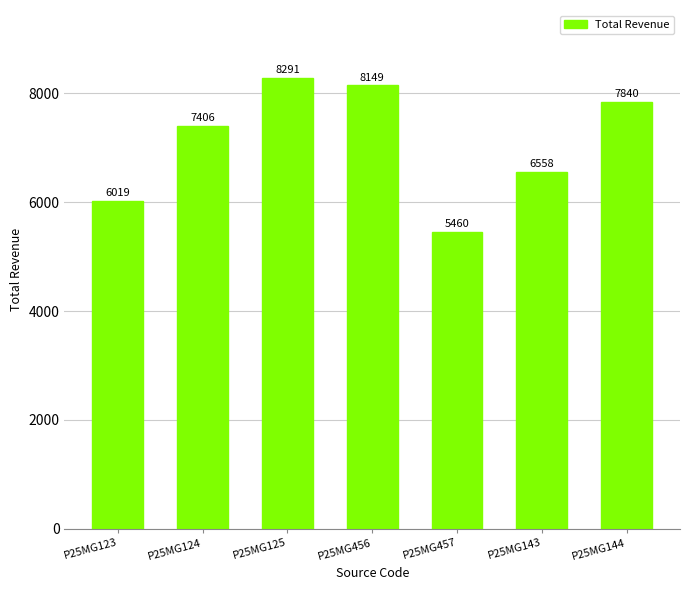

What is the difference between the values at P25MG143 and P25MG144?

1282